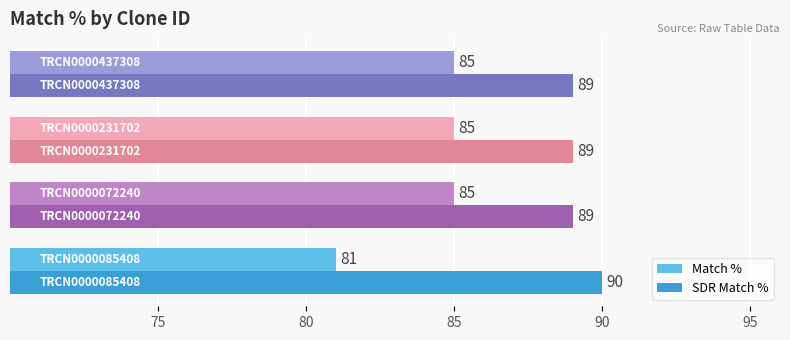

Which series has the widest spread of values?

Match %